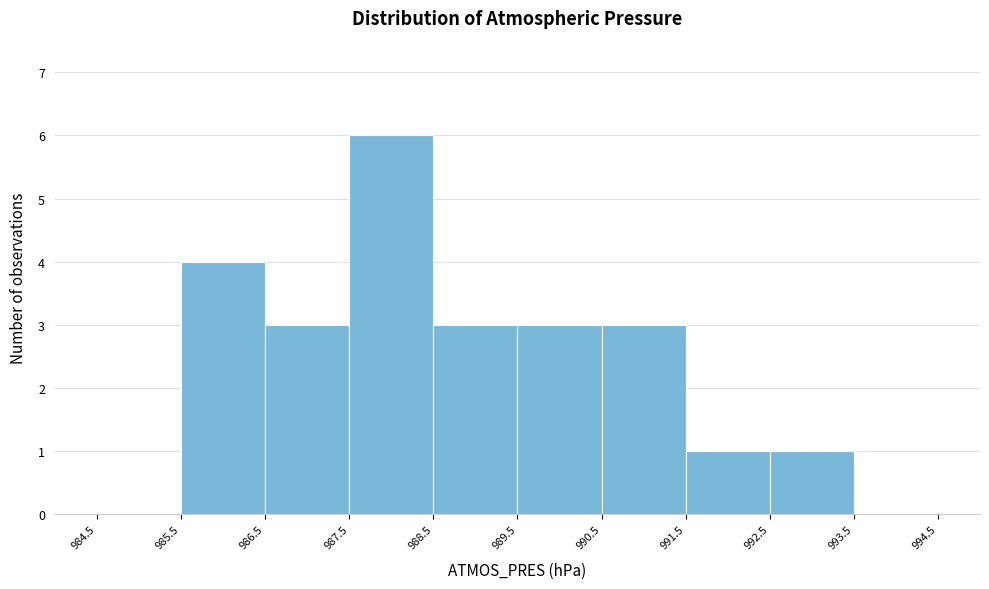

How tall is the bar that spans 988.5 to 989.5 on the x-axis? The values are not printed on the chart, so give them approximately, as read against the axis.

3